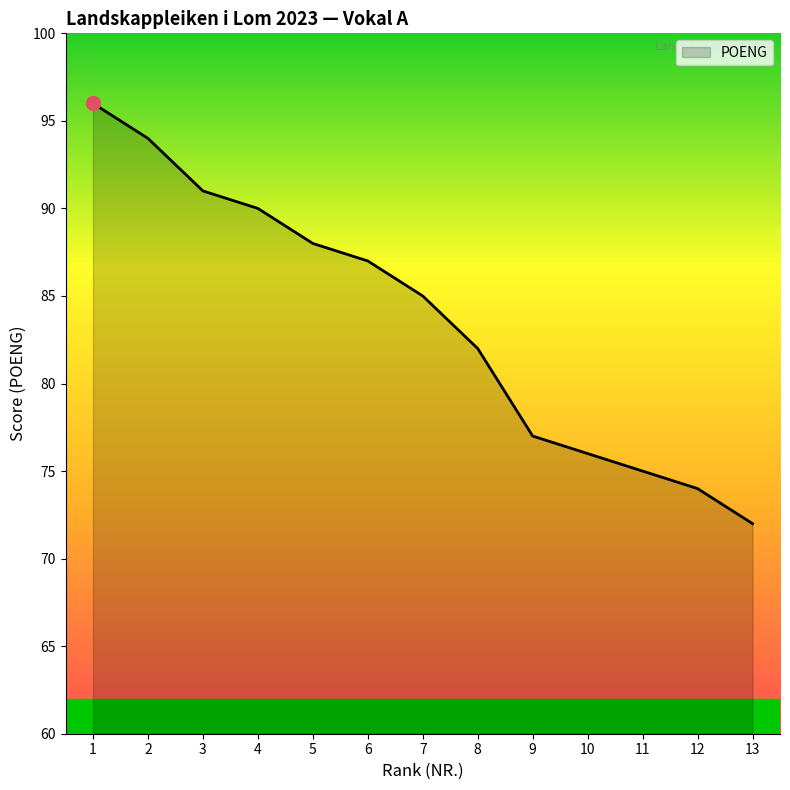

How many lines are shown in the chart?

1